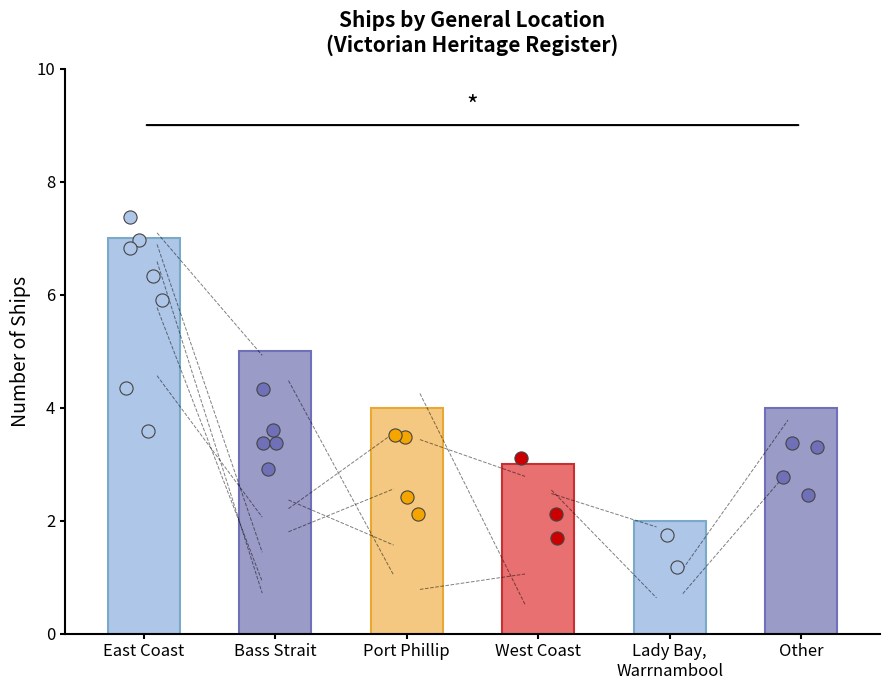

Which has a higher value, Bass Strait or Other?

Bass Strait